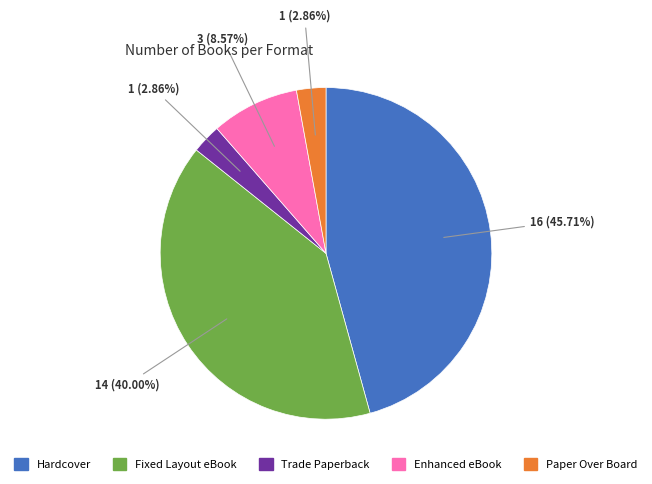

Is there any slice that represents more than half of the pie?

No